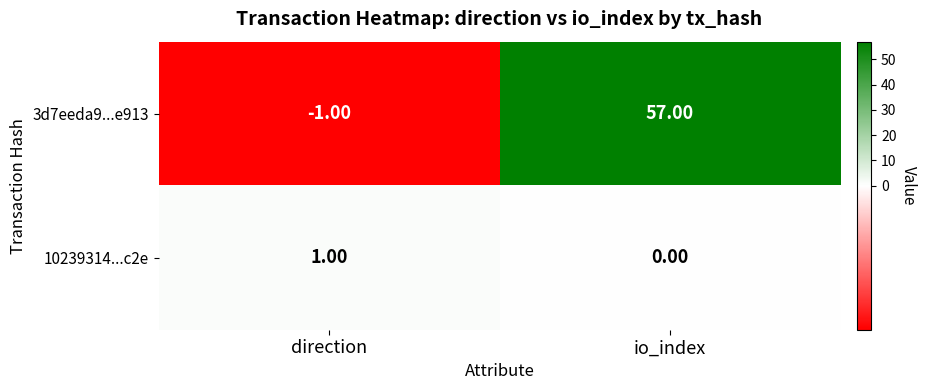

What is the difference between the 3d7eeda9...e913 values at io_index and direction?

58